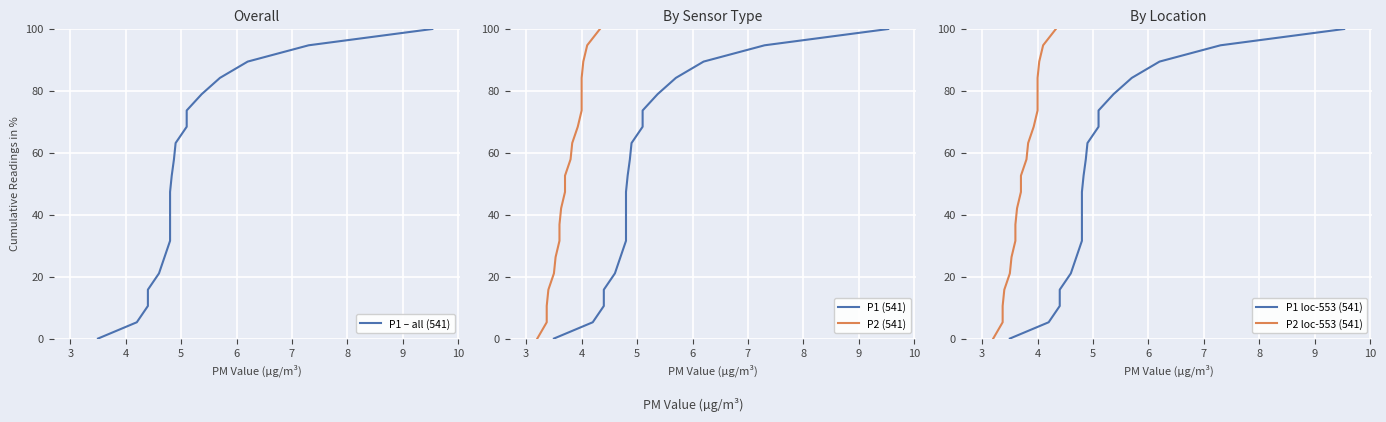

How many lines are shown in the chart?

5